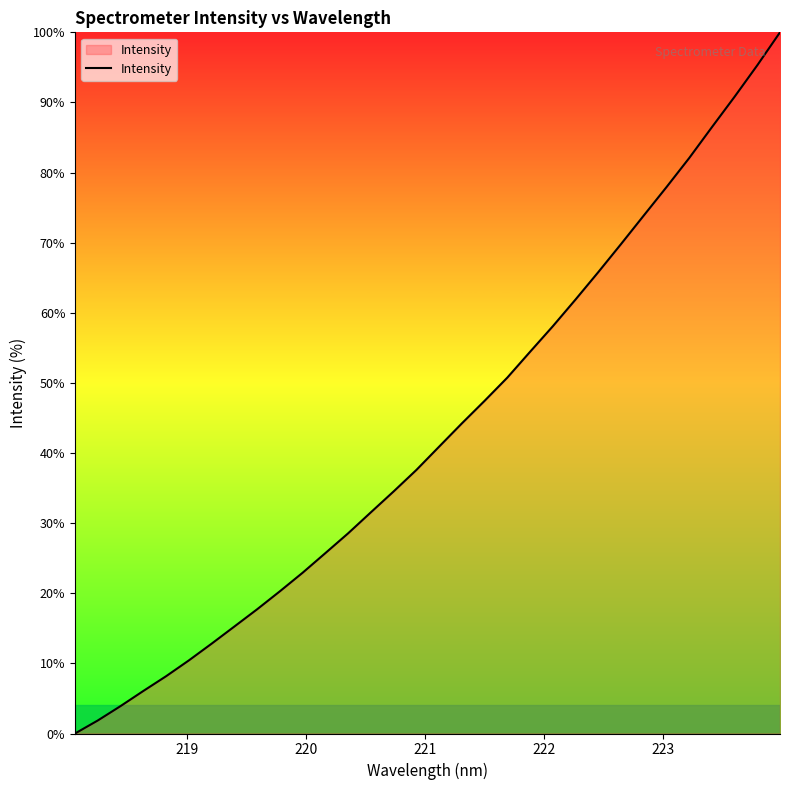

What is the greatest value displayed?

100.0